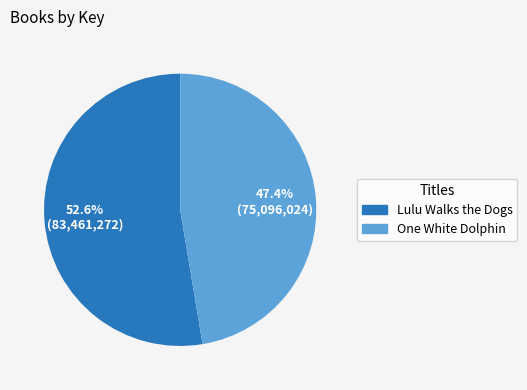

The One White Dolphin slice represents 47% of the pie. True or false?

True